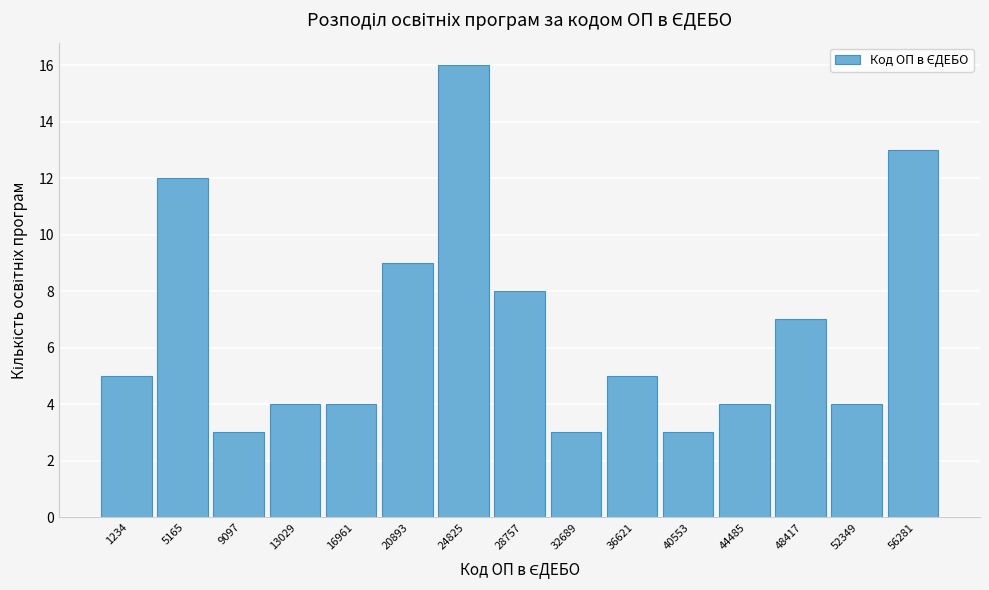

Reading left to right, what are all the values shown in this chart?

5	12	3	4	4	9	16	8	3	5	3	4	7	4	13